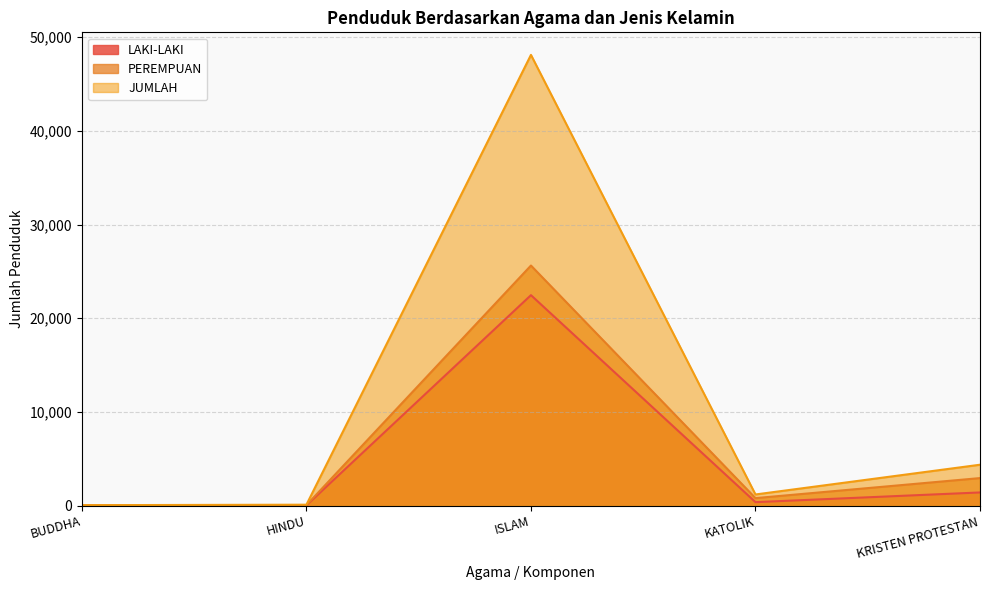

Rank the series at KATOLIK from lowest to highest value.

LAKI-LAKI, PEREMPUAN, JUMLAH